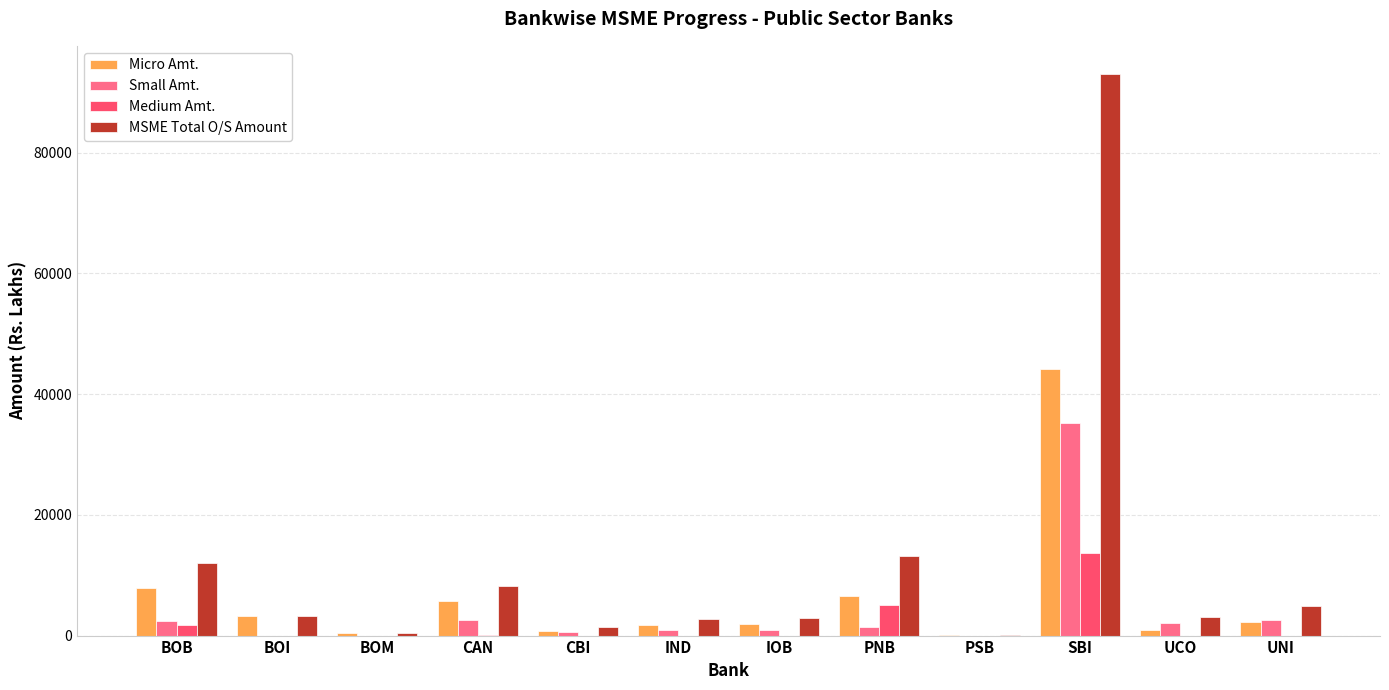

Which series changed the most between BOB and CBI?

MSME Total O/S Amount